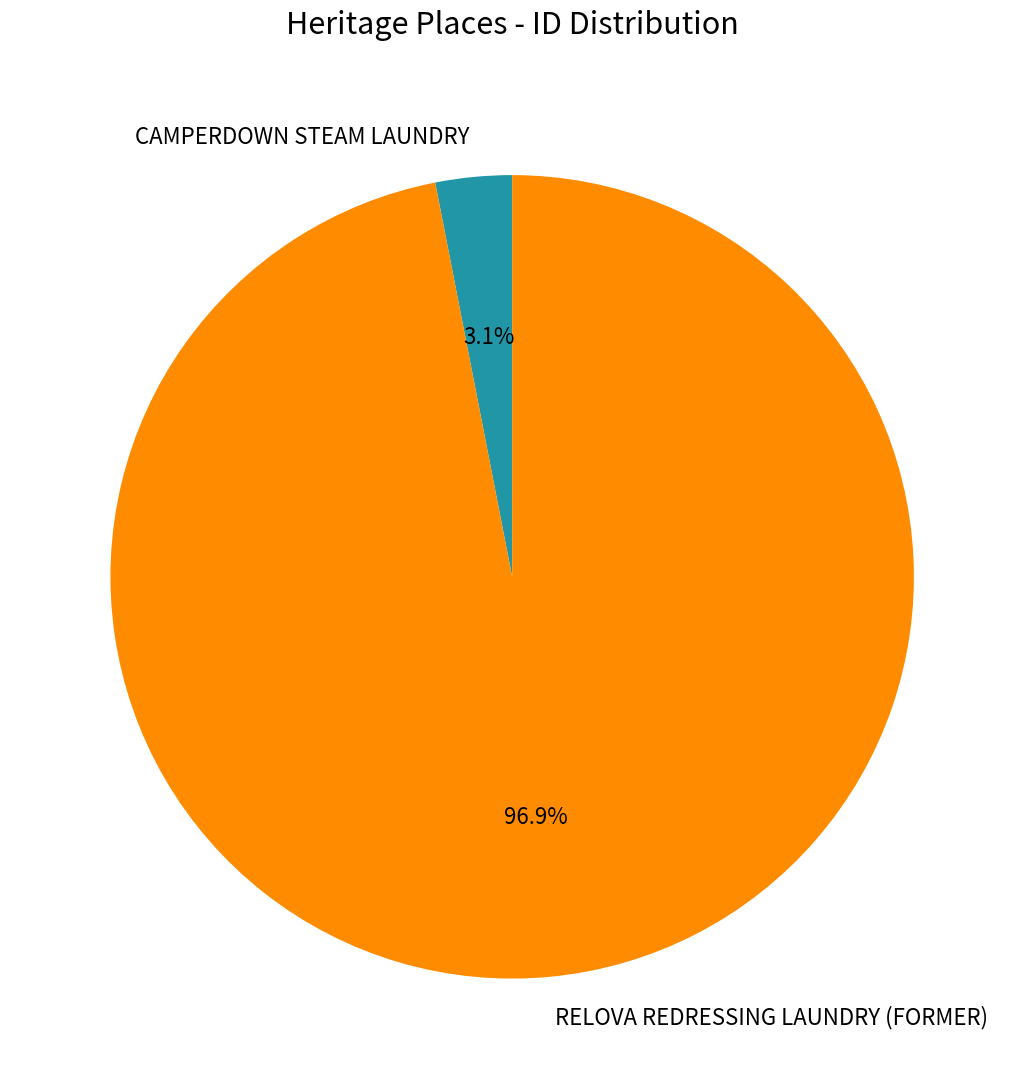

To the nearest percent, what percentage of the pie is CAMPERDOWN STEAM LAUNDRY?

3%